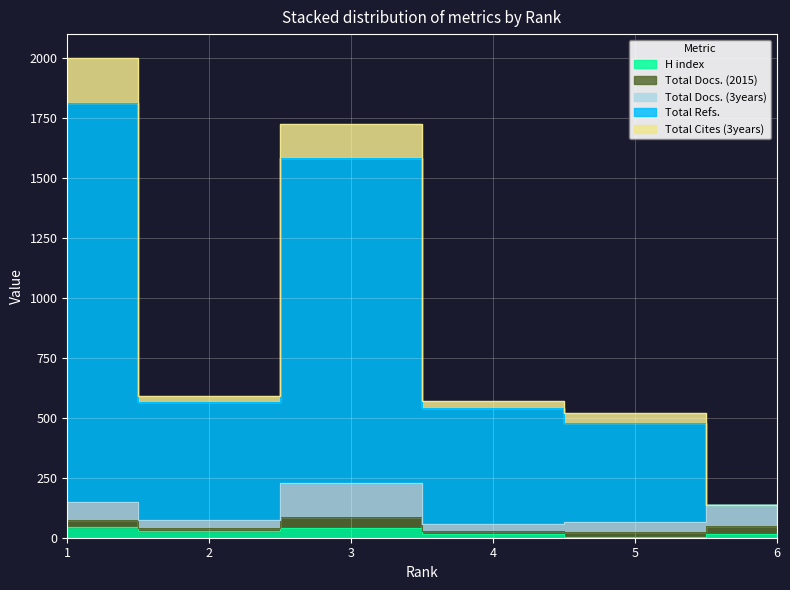

At which category is the sum across all series the highest?

1